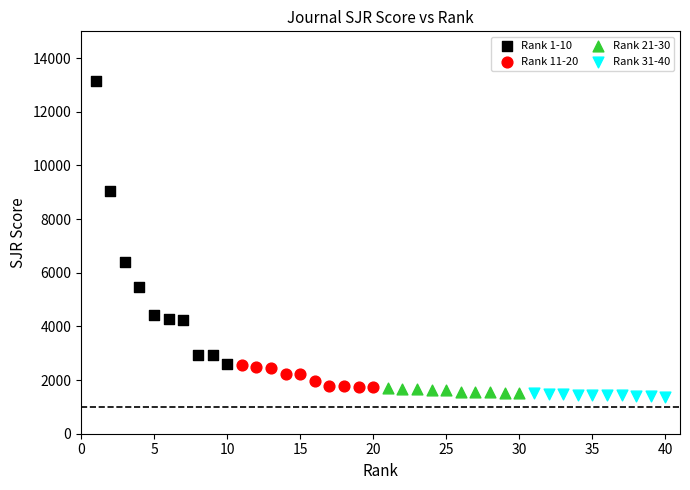

What are all the series names shown in the legend?

Rank 1-10, Rank 11-20, Rank 21-30, Rank 31-40